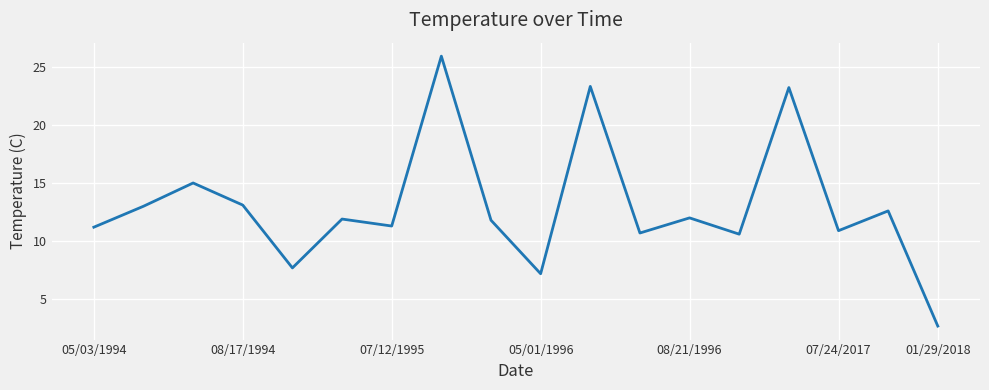

What is the difference between the maximum and minimum values?

23.2